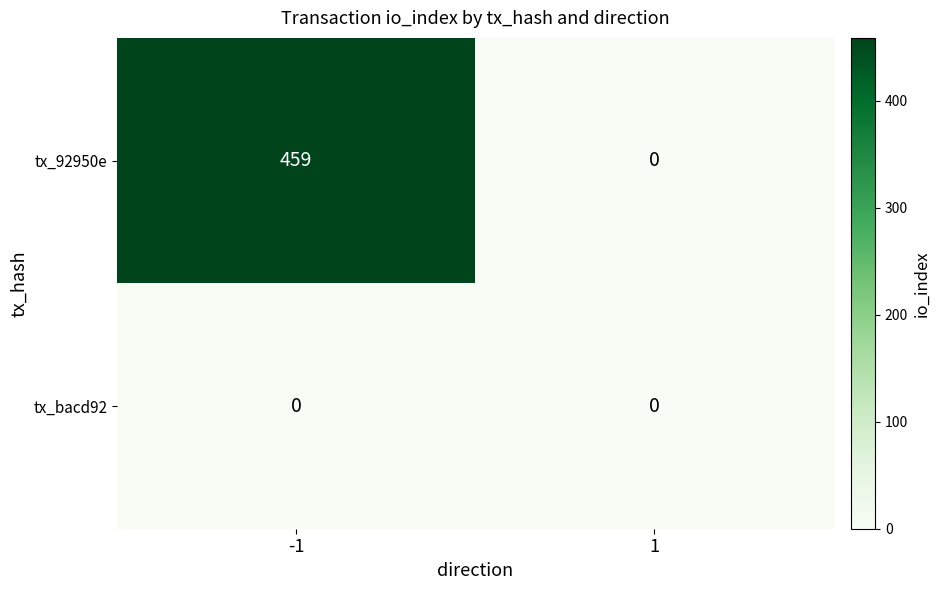

What is the maximum value shown in the chart?

459